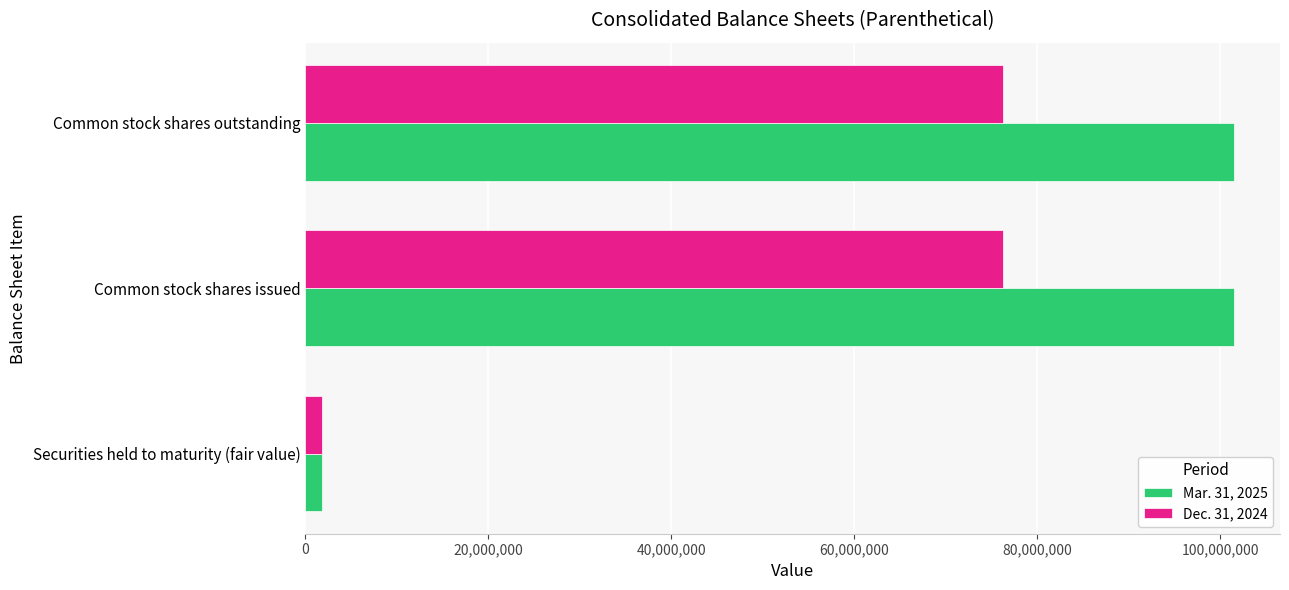

Is it true that Dec. 31, 2024 equals 31637819 at Common stock shares outstanding?

False